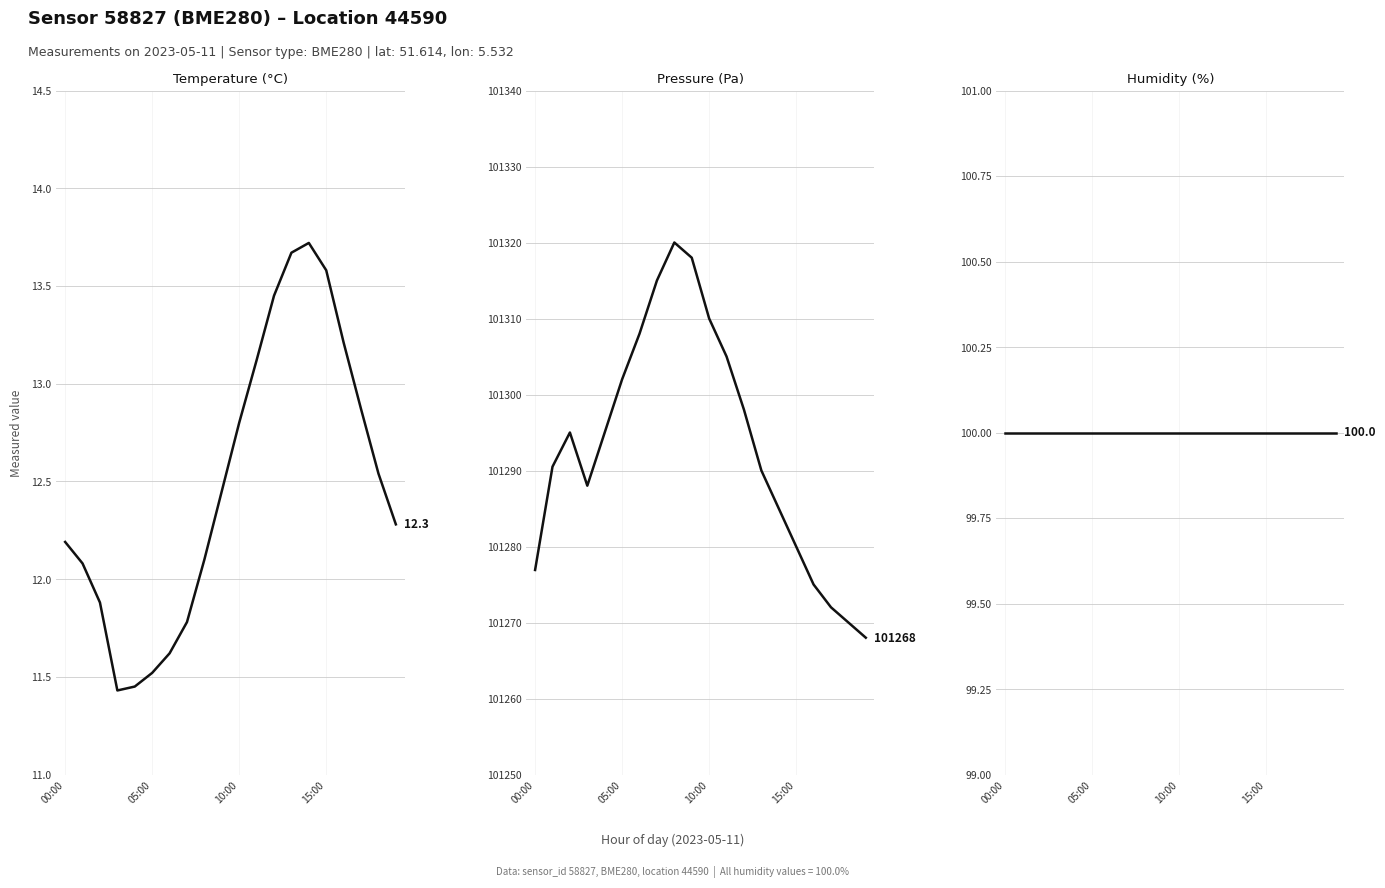

What is the value of the Pressure (Pa) point at the 14th from the left?

101290.0